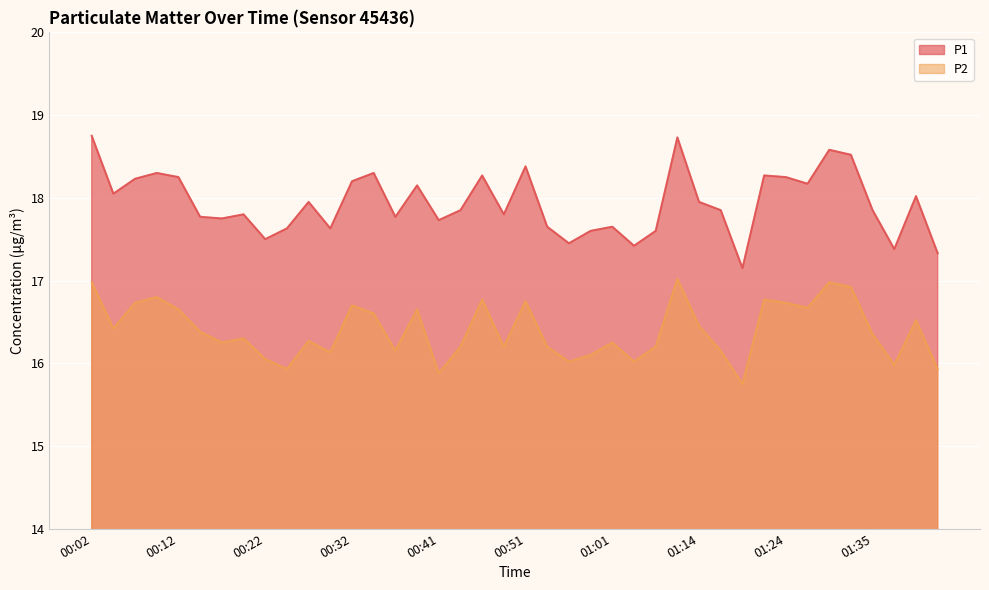

What is the difference between the maximum and second lowest values in the P1 series?

1.4